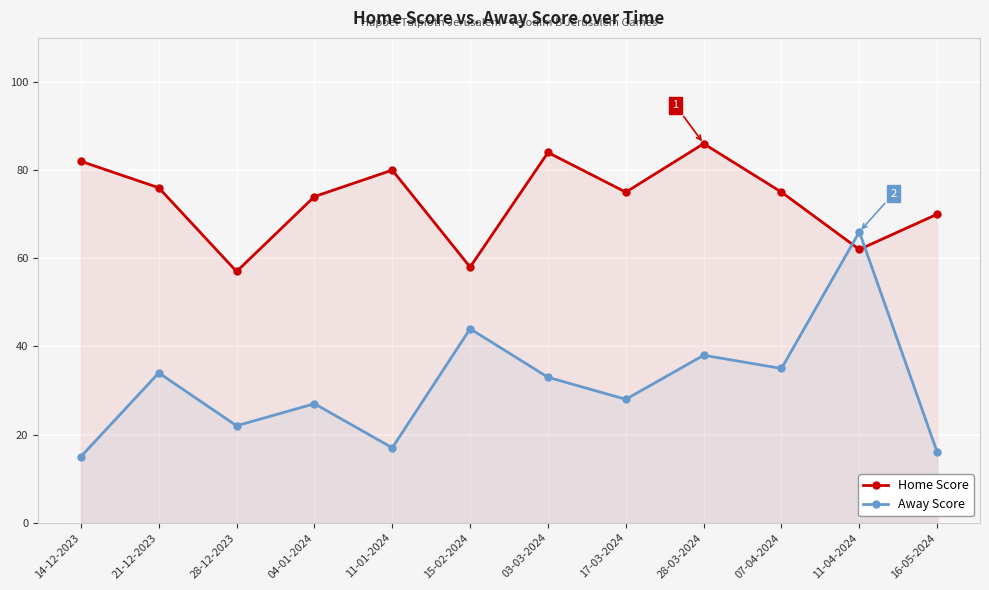

How many distinct data groups are displayed?

2